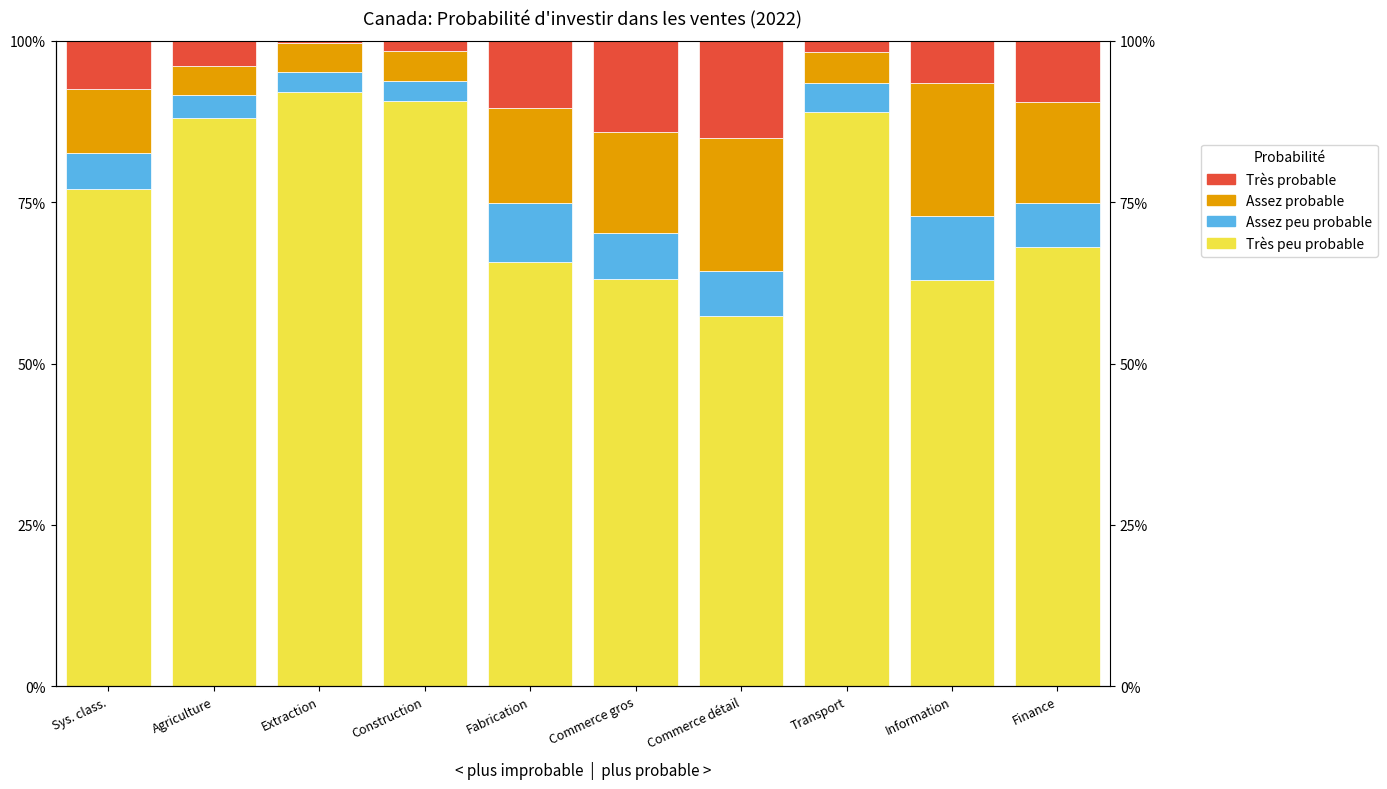

The value of Assez probable at Finance is 8.1. True or false?

False